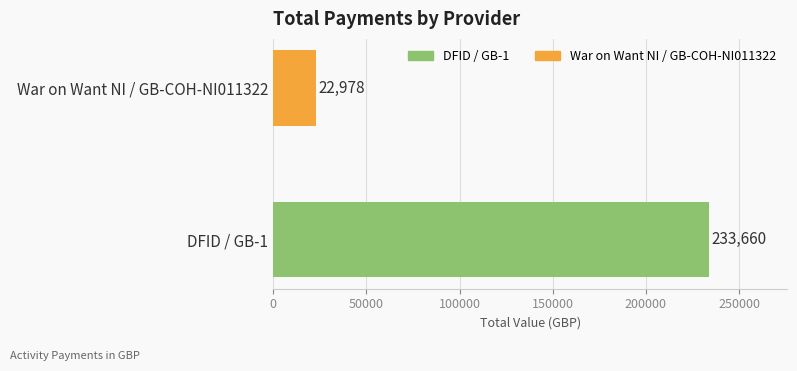

The value of DFID / GB-1 at 4 is 55036. True or false?

False